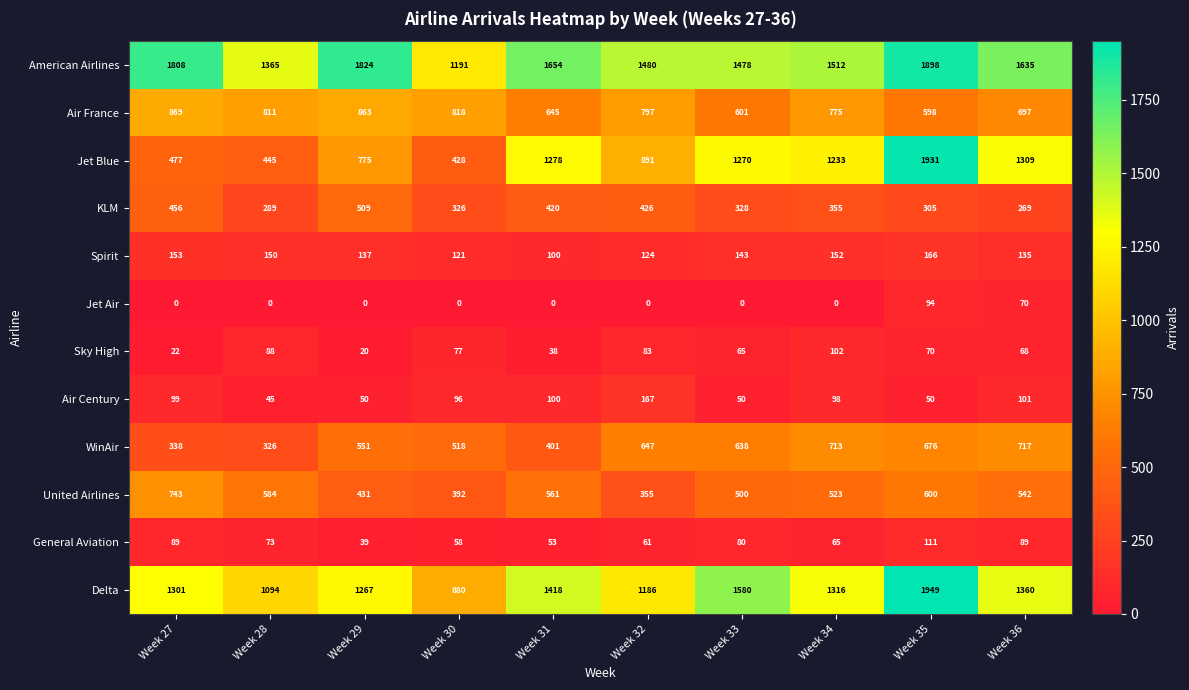

At which label is Air France closest to 733?

Week 36